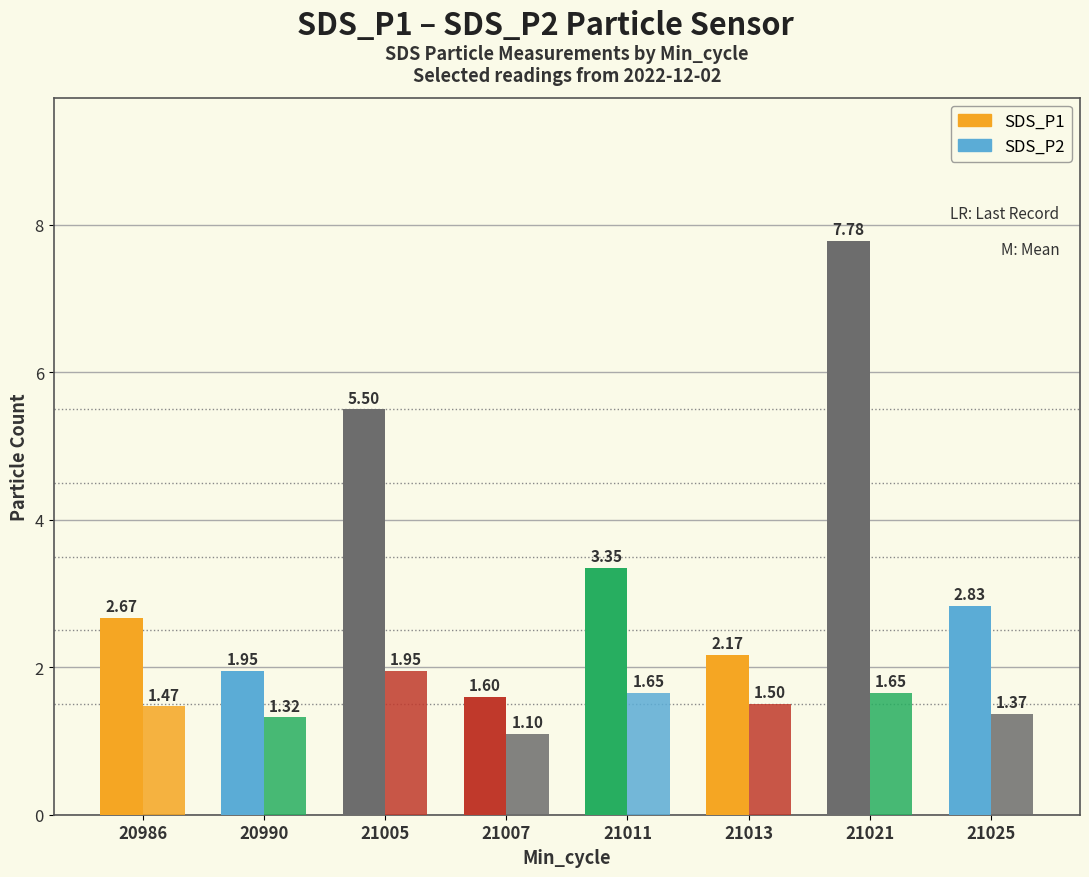

How many data points does each series have?

8